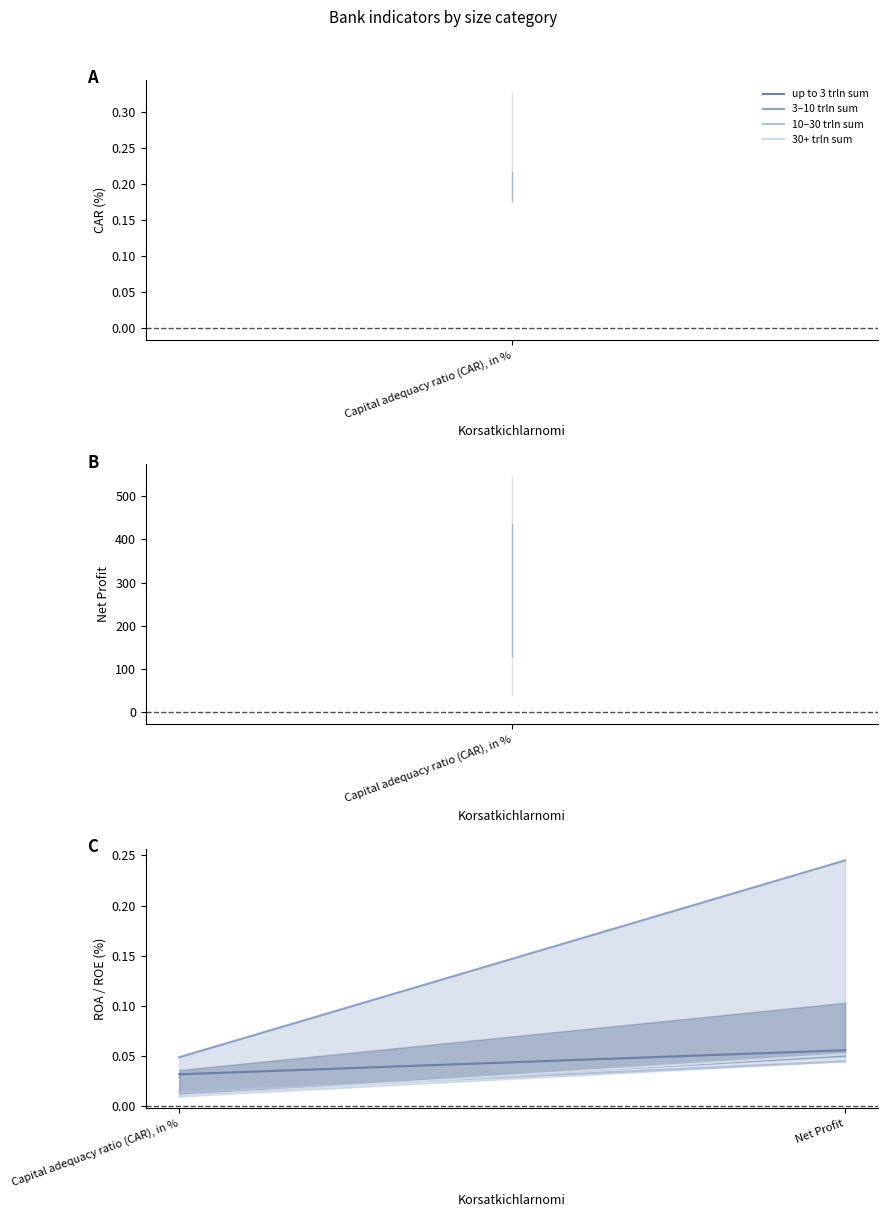

Which series has the largest total across all categories?

3–10 trln sum